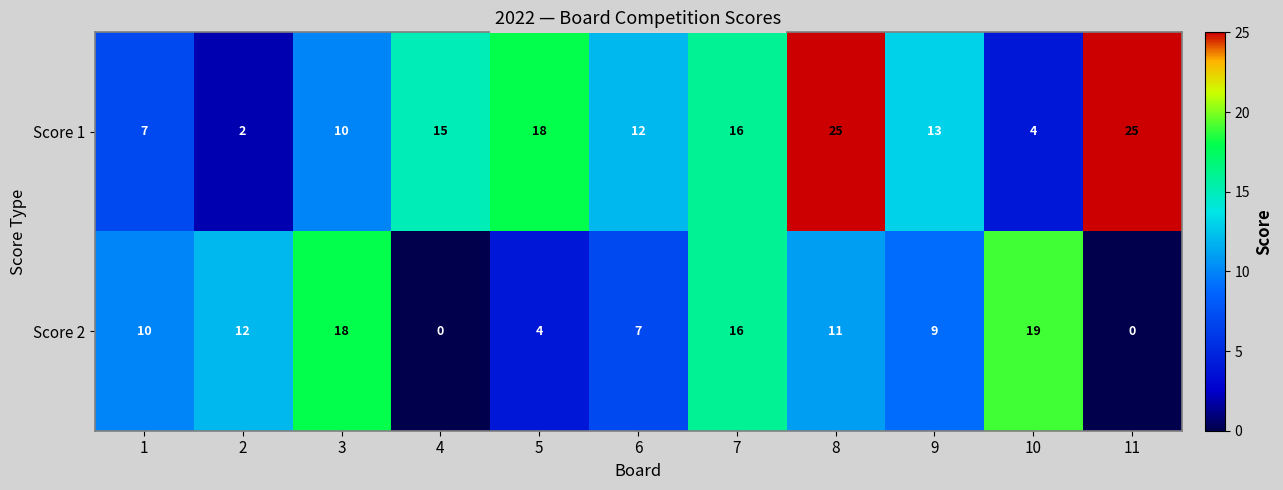

What is the maximum value for Score 2?

19